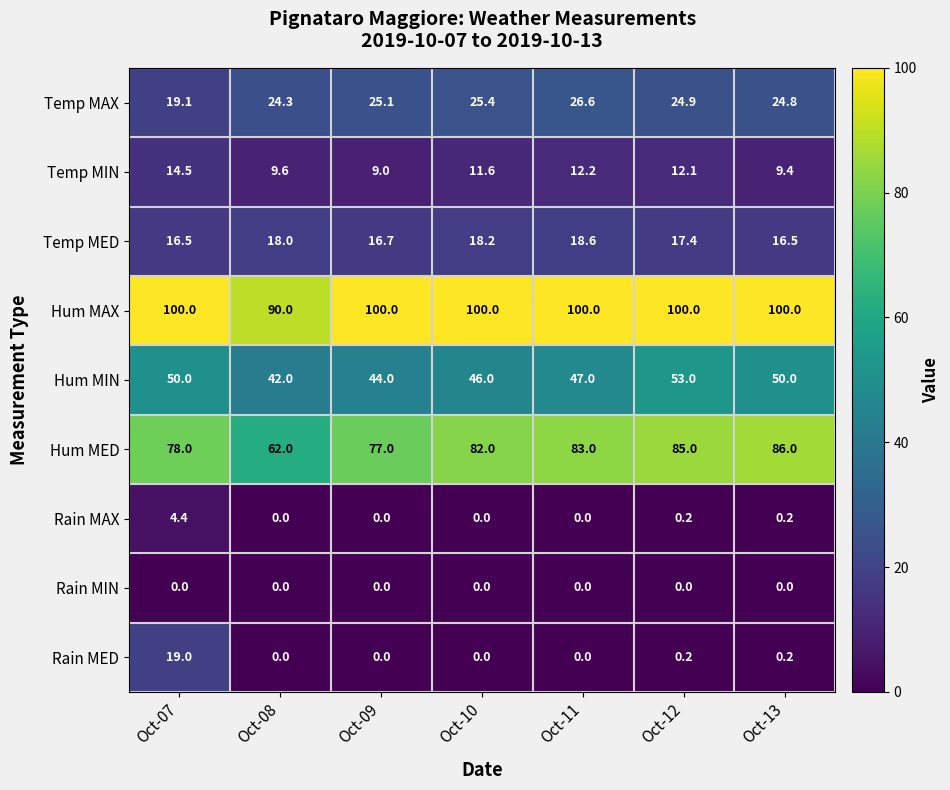

At which category is the sum across all series the highest?

Oct-07